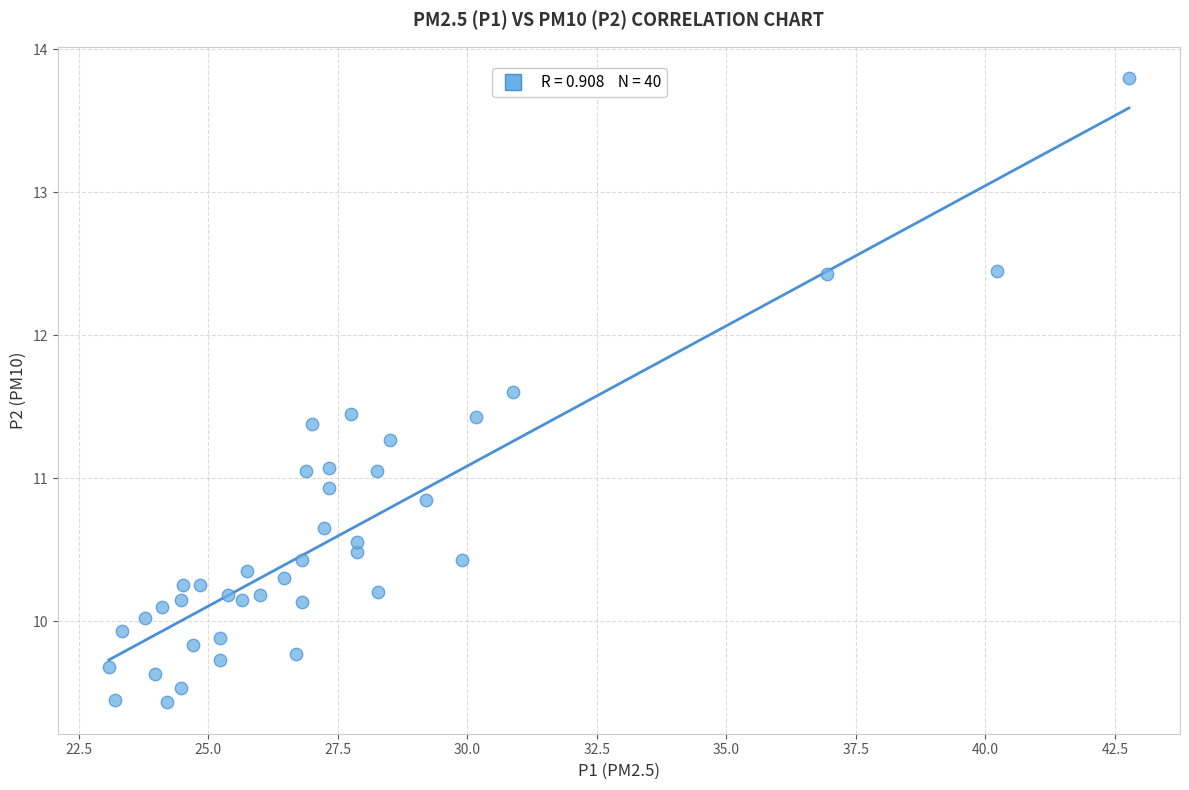

What is the range of Y values (max minus min)?

4.4